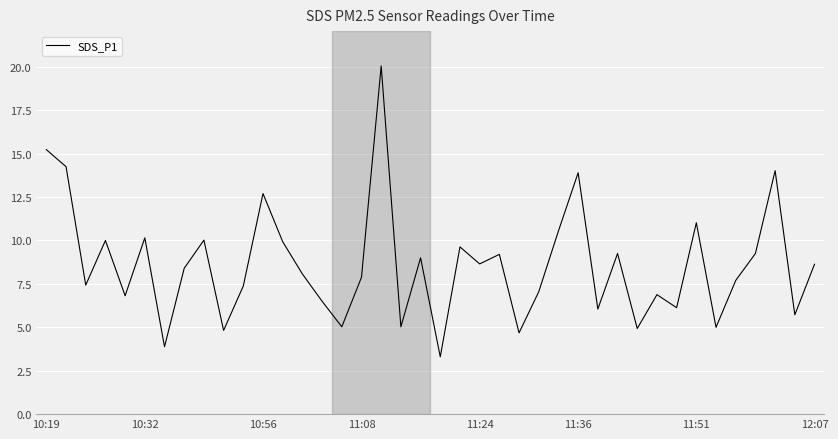

What is the smallest value displayed?

3.3